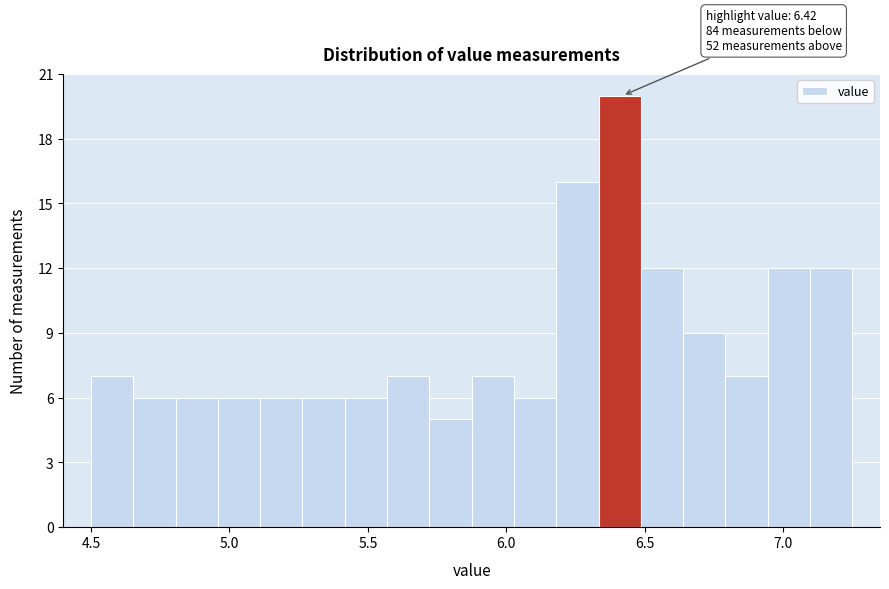

Around what value on the x-axis is the tallest bar? Give the approximate position of its centre, as read against the axis.

6.40